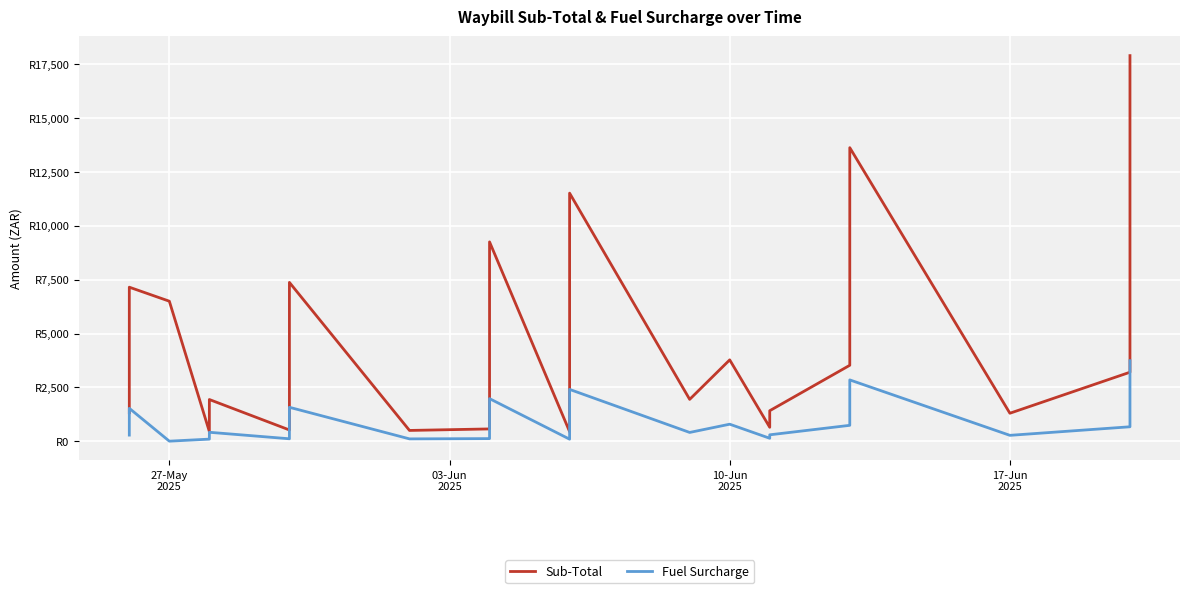

Reading left to right, list all the values displayed in this chart.

Sub-Total: 1321.3	2502.2	7151.1	6500.0	445.0	1934.3	520.3	3389.2	7372.5	498.4	568.7	938.6	9255.1	442.3	840.4	2221.4	2743.6	8149.5	11518.1	1941.3	3775.9	645.5	1414.1	3524.7	8301.1	9200.5	13630.3	1297.1	3201.8	5558.0	6141.5	17905.5
Fuel Surcharge: 282.0	534.0	1526.1	0.0	95.0	412.8	111.0	723.3	1573.3	106.3	118.7	195.9	1975.1	92.3	175.4	463.7	572.7	1701.1	2404.2	405.2	788.2	134.7	295.2	735.7	1732.7	1920.5	2845.1	270.8	668.3	1160.2	1281.9	3737.5